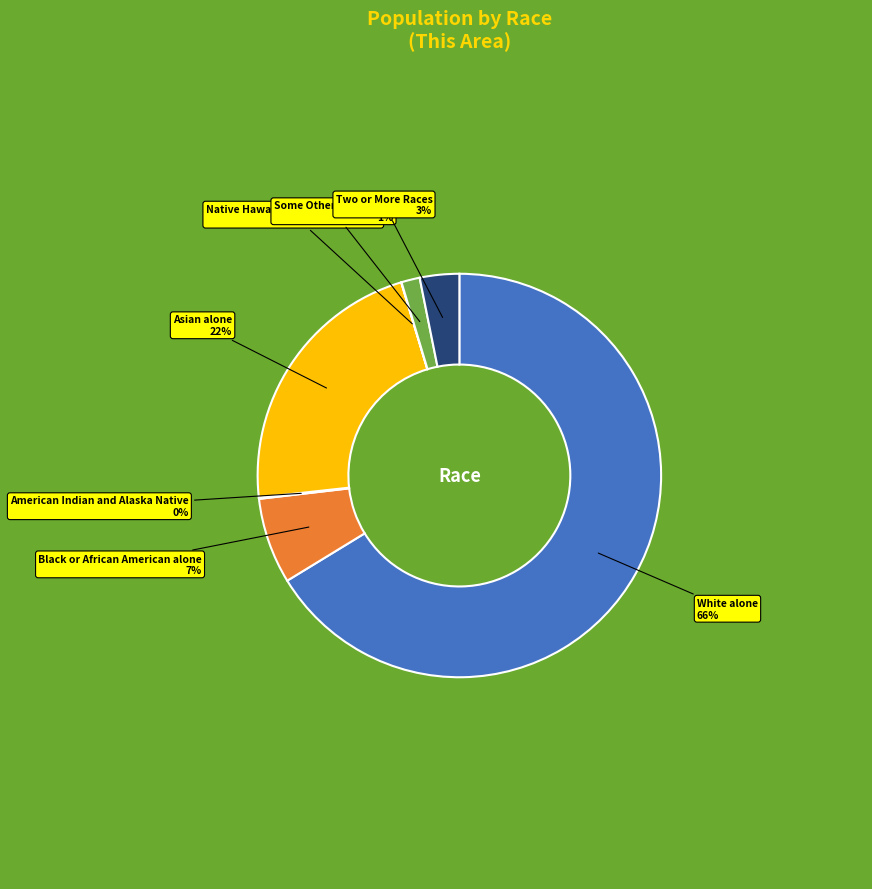

Is White alone the majority of the pie?

Yes